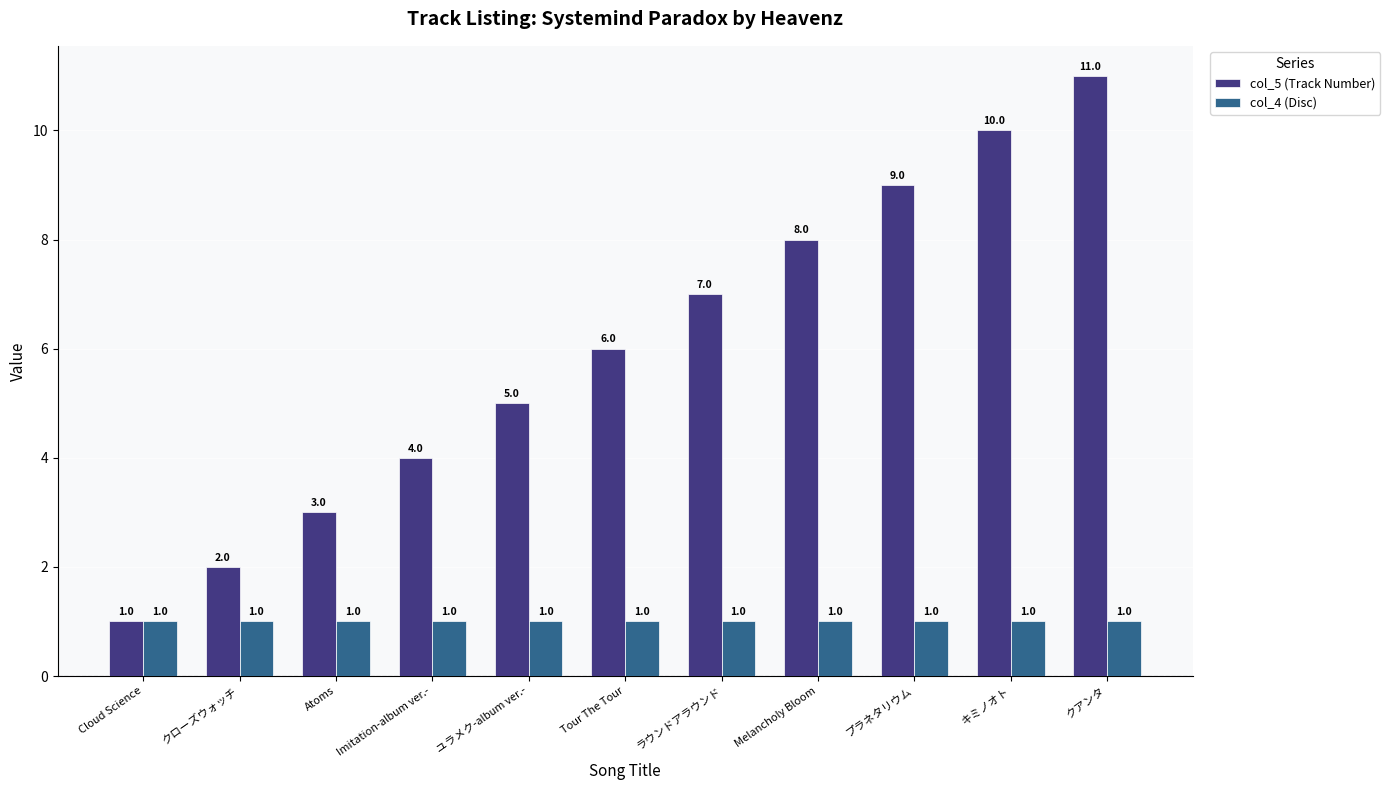

Does the chart contain any negative values?

No